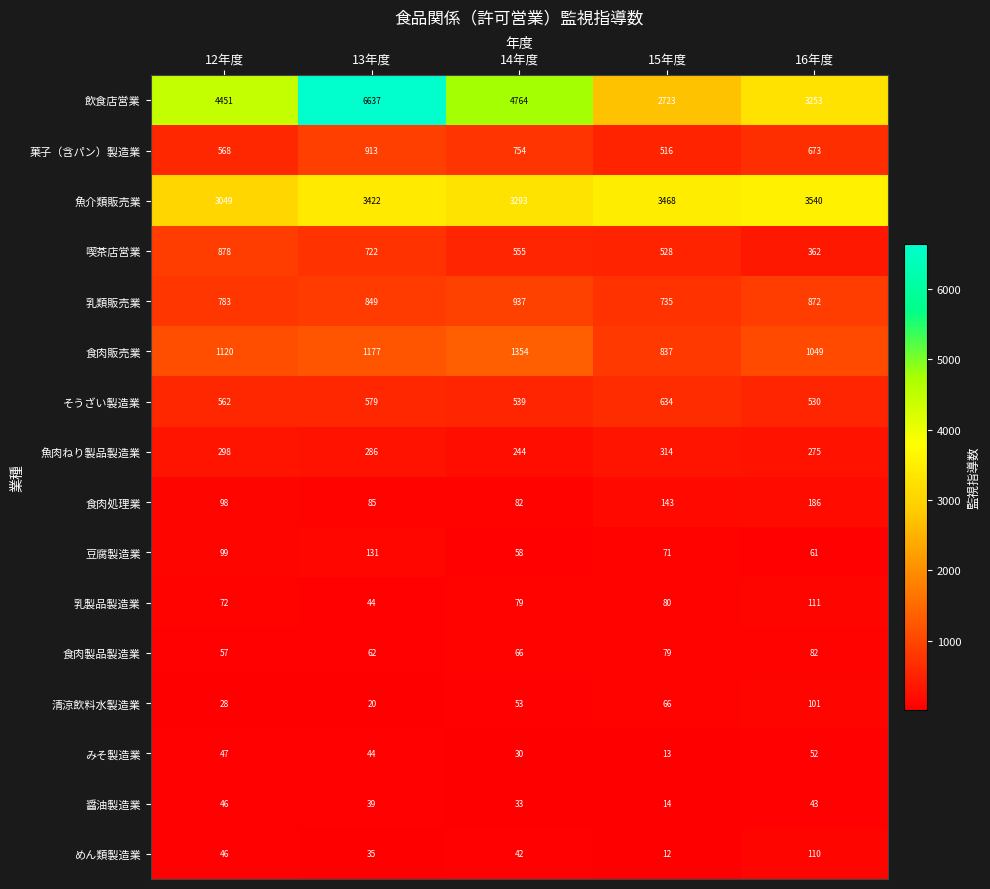

At which category is the sum across all series the highest?

13年度